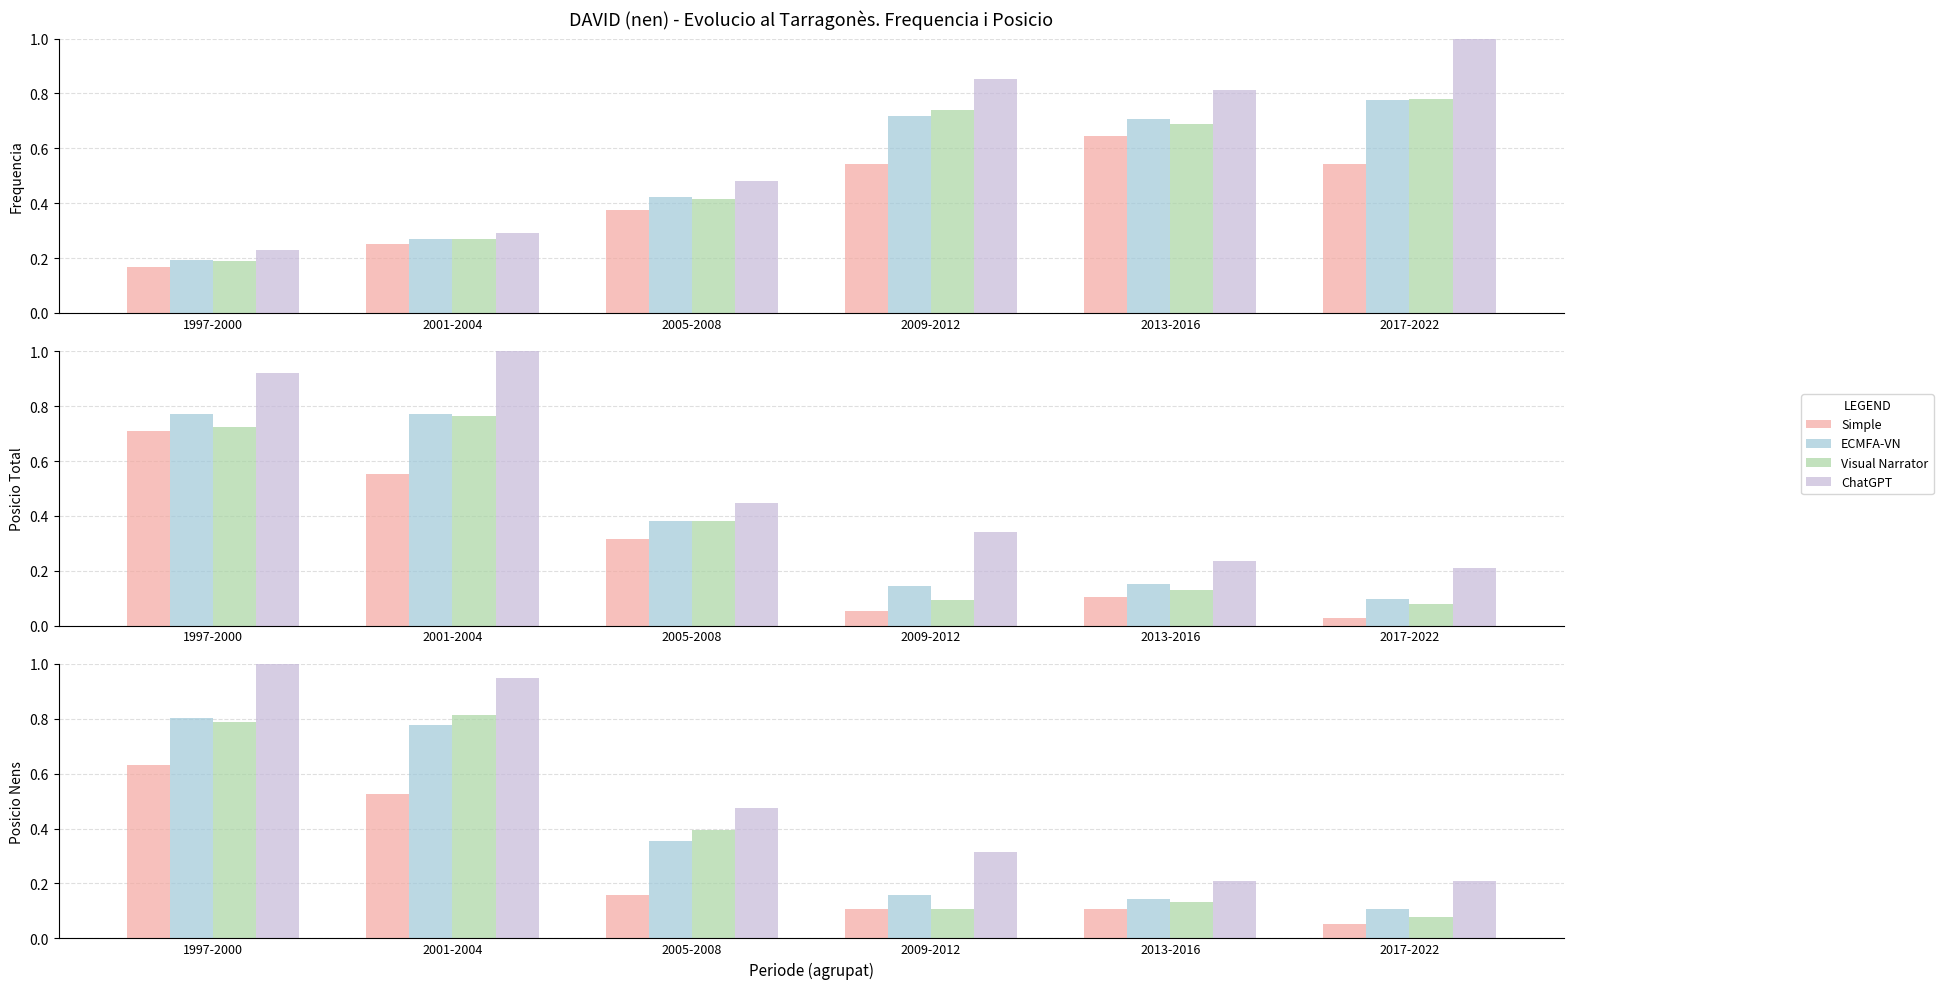

Rank the series by their maximum value, from lowest to highest.

Simple, ECMFA-VN, Visual Narrator, ChatGPT